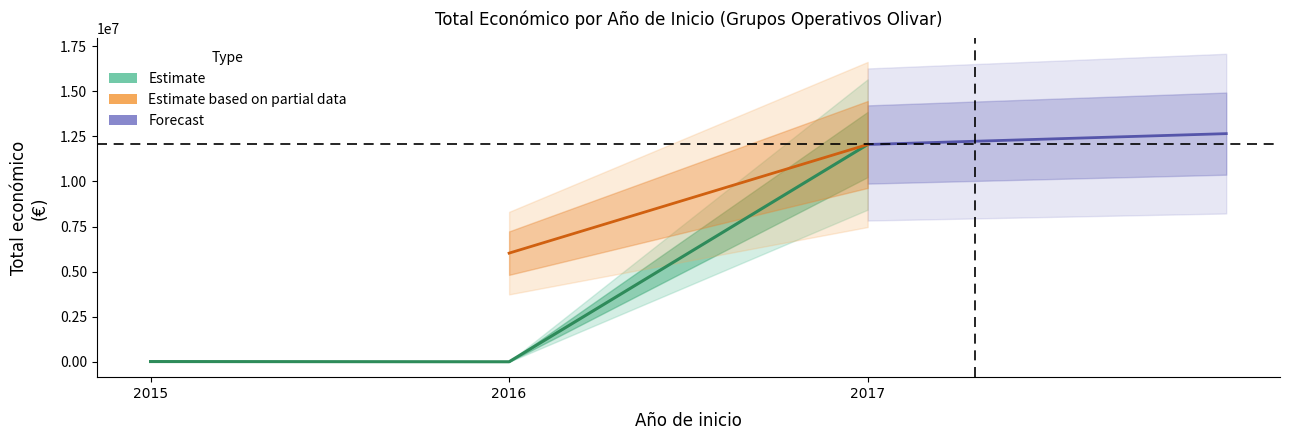

How many data points are less than 5950?

4